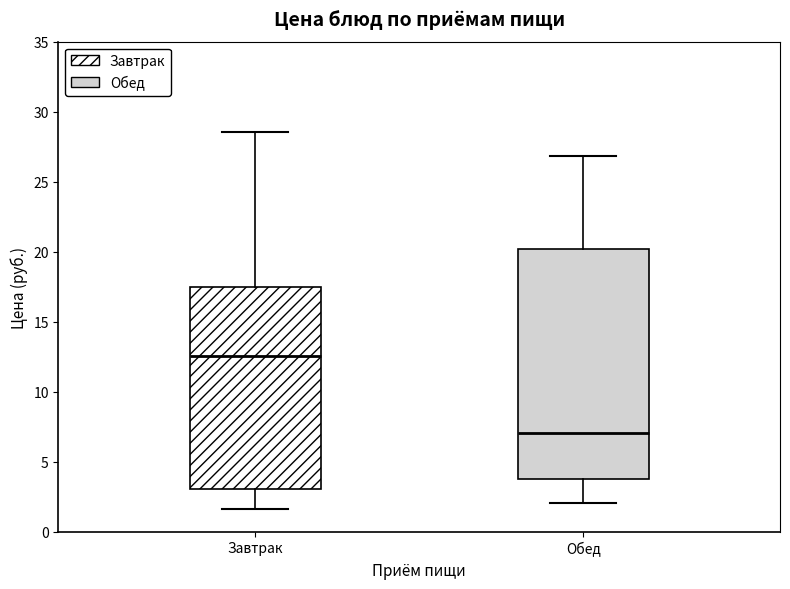

Which box is the tallest, from its lower edge to its upper edge?

Обед